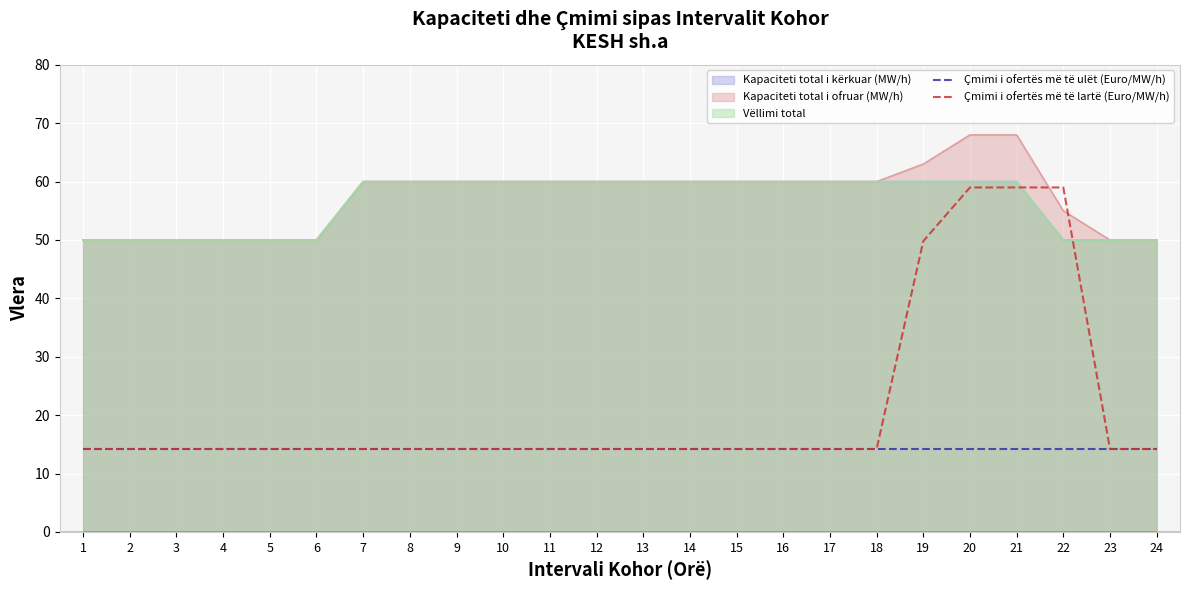

How many data points does each series have?

24